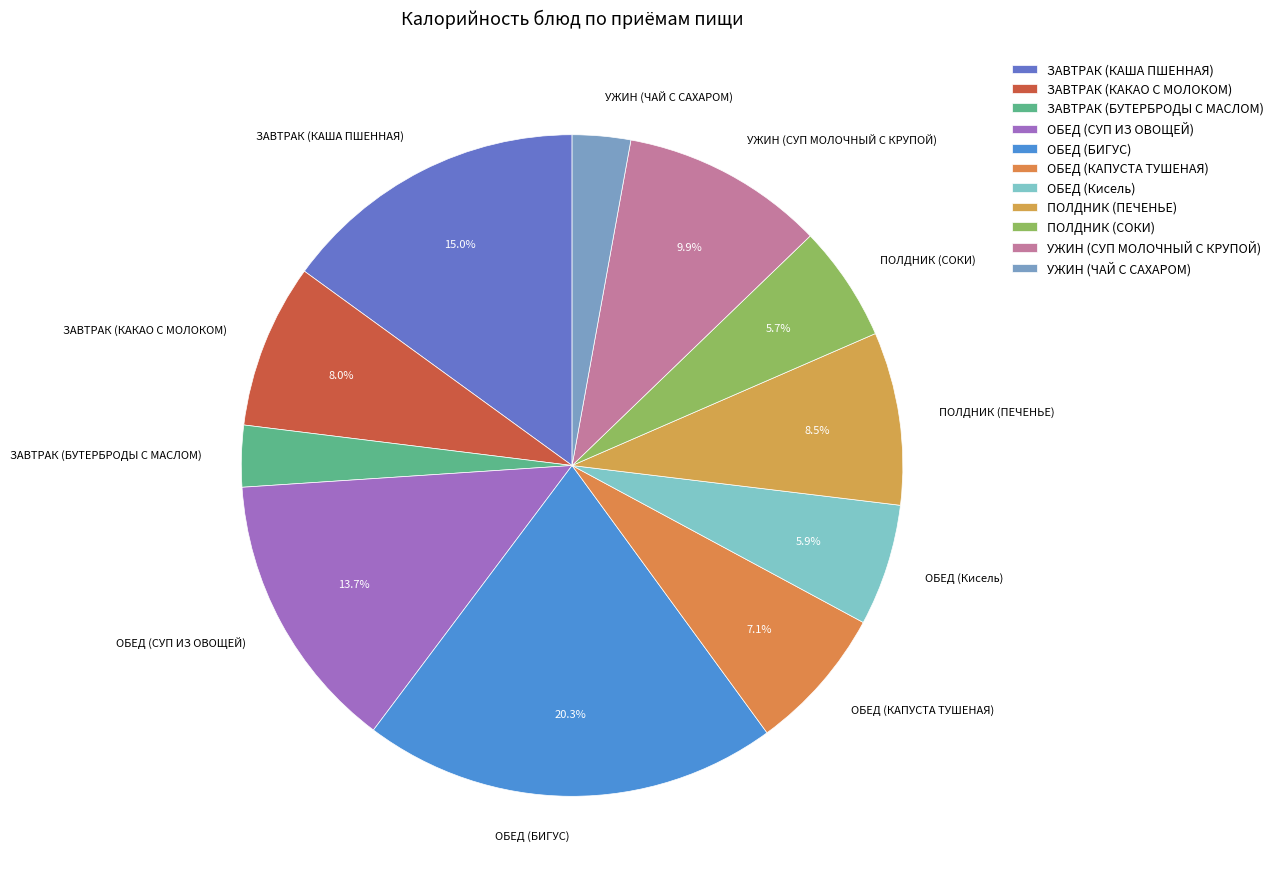

Count the number of slices in the pie.

11